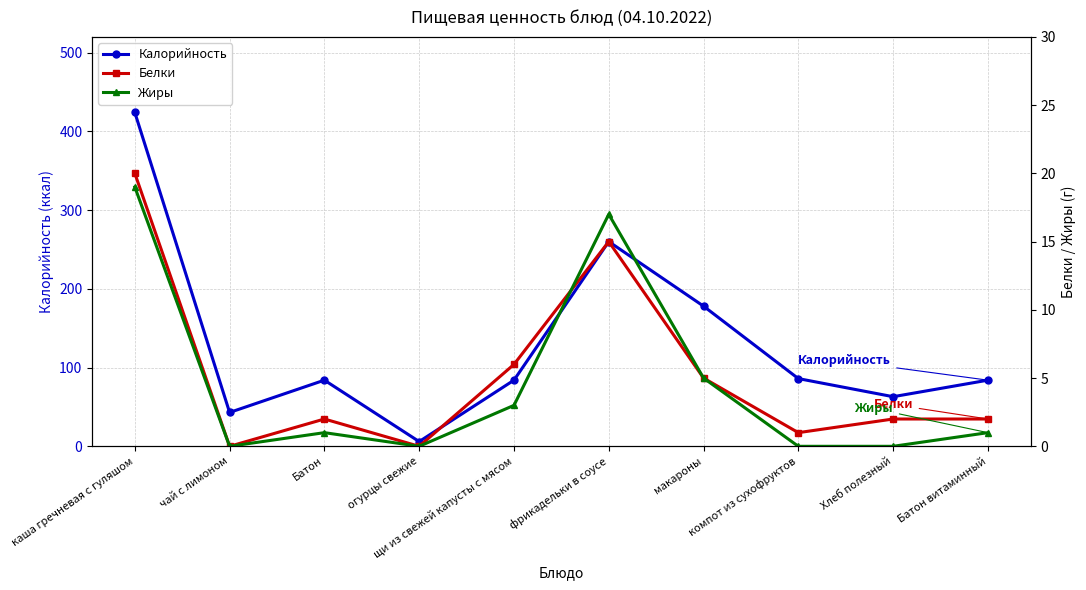

What is the maximum value shown in the chart?

424